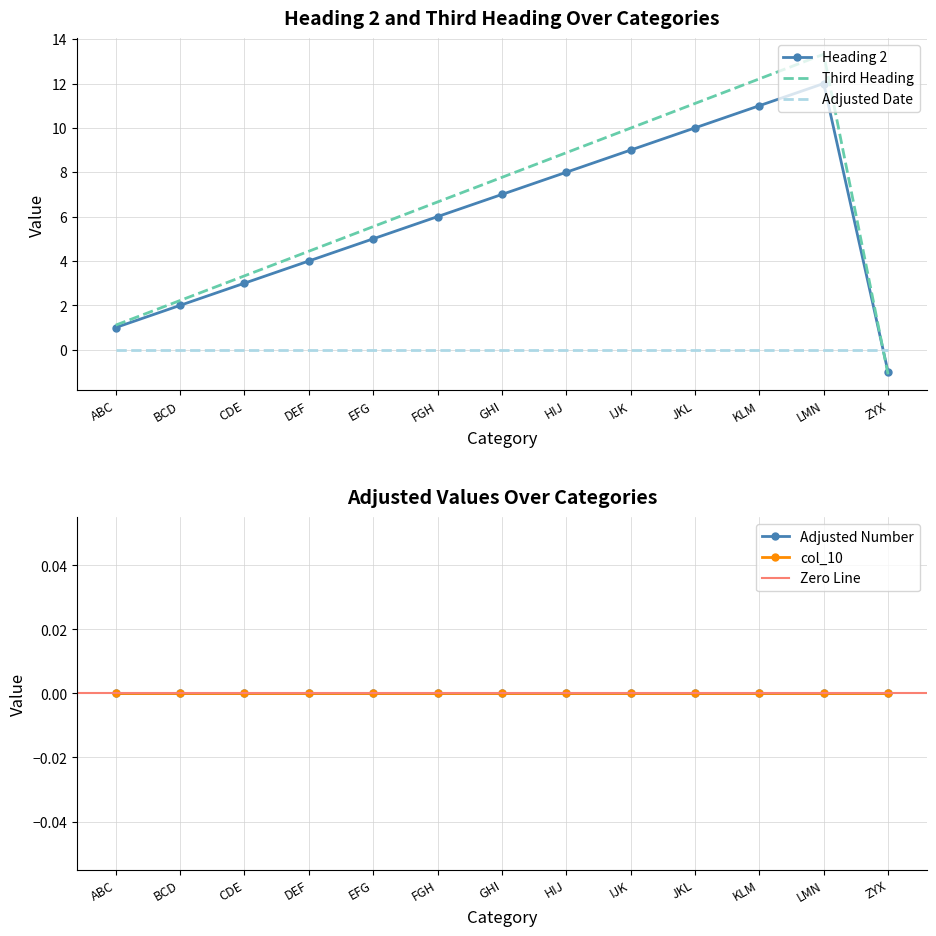

How many negative values does the Heading 2 series have?

1